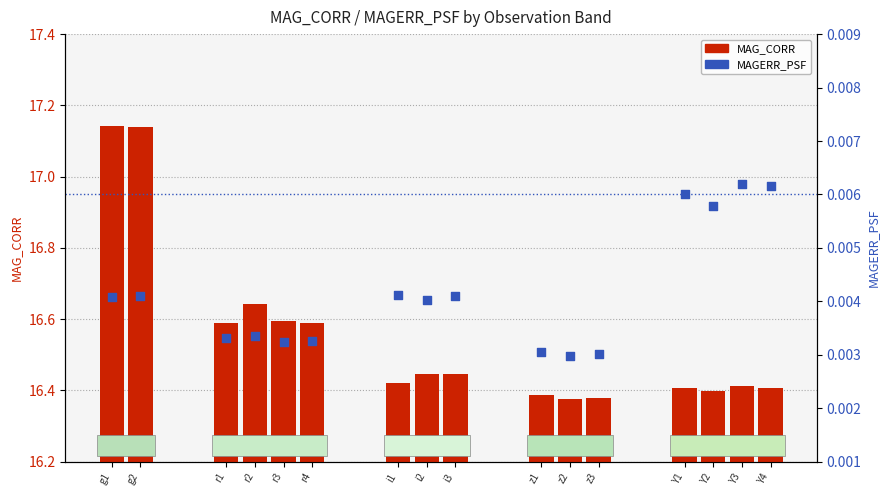

Is the value of MAGERR_PSF at Y1 greater than the value of MAG_CORR at Y4?

No